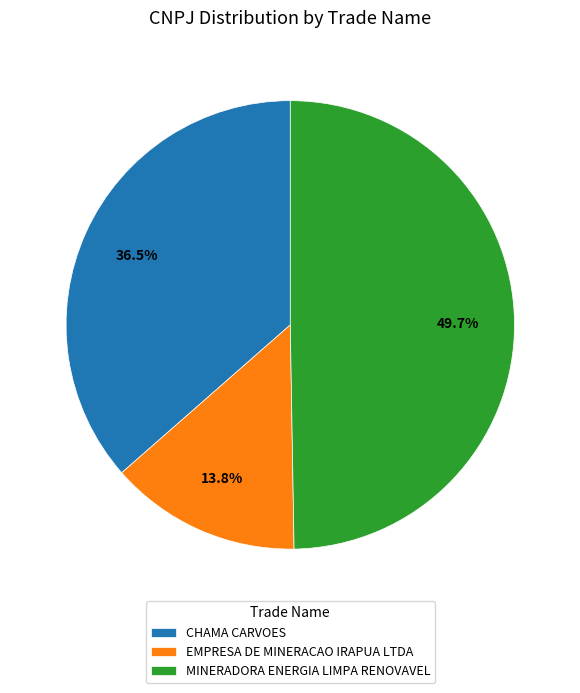

What percentage do CHAMA CARVOES and MINERADORA ENERGIA LIMPA RENOVAVEL together represent?

86.2%